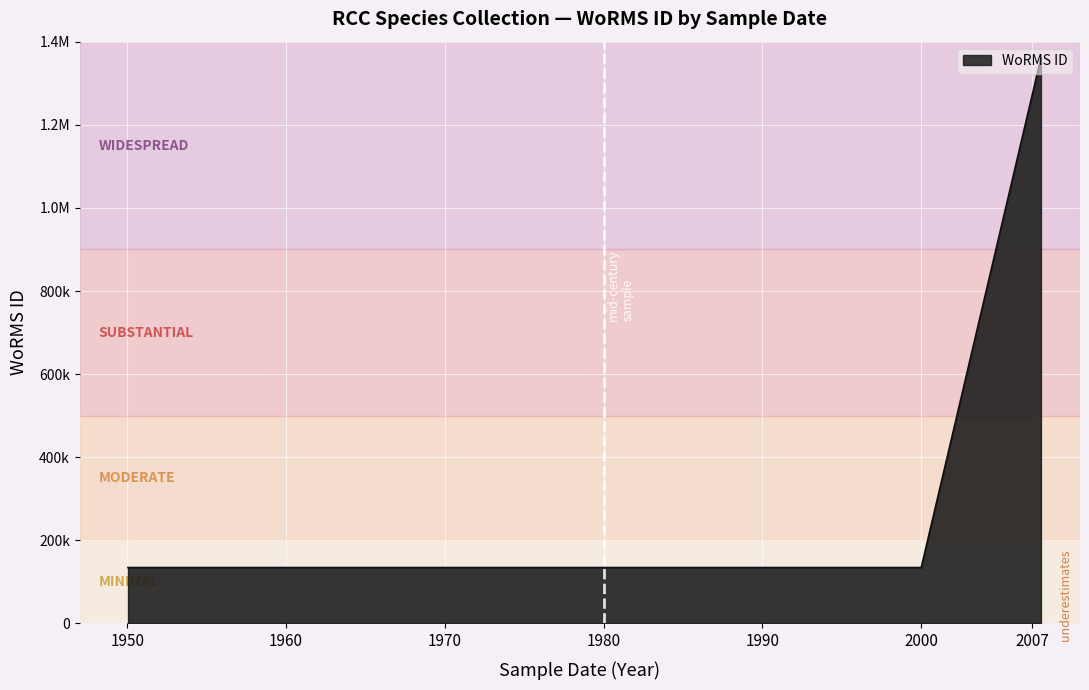

What is the approximate value at 01-01-1950, to the nearest 50?

134550